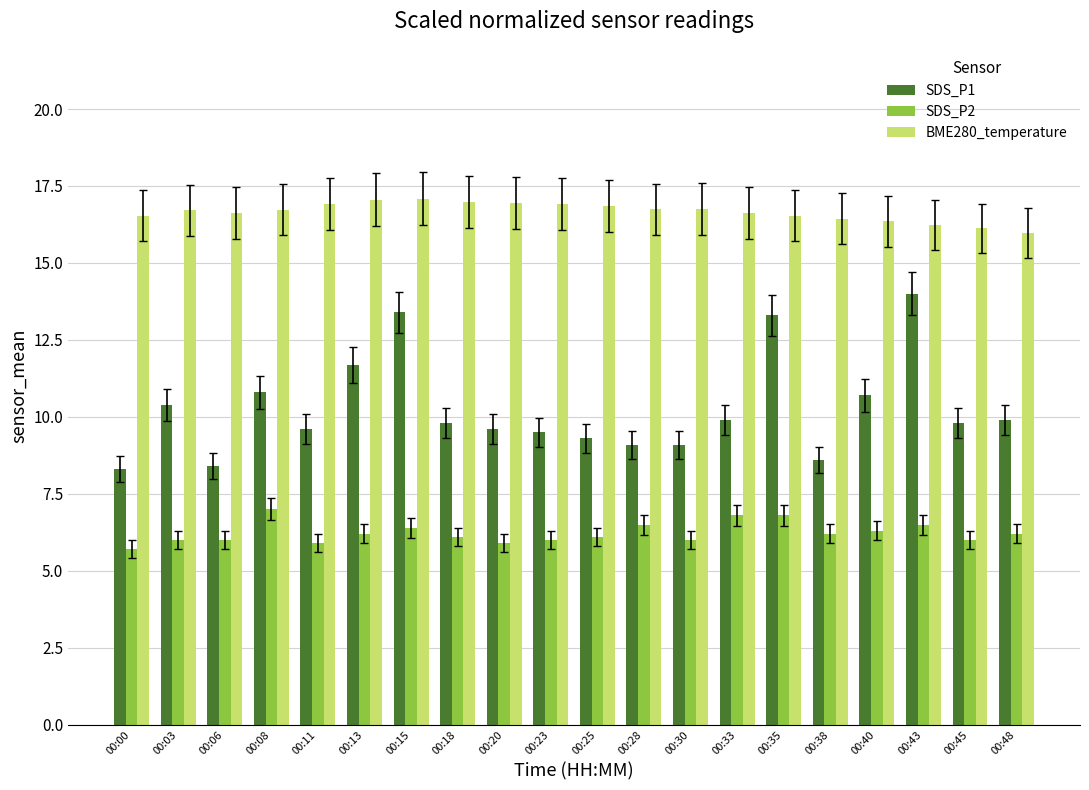

What is the value of the BME280_temperature bar at the 8th from the left?

17.0